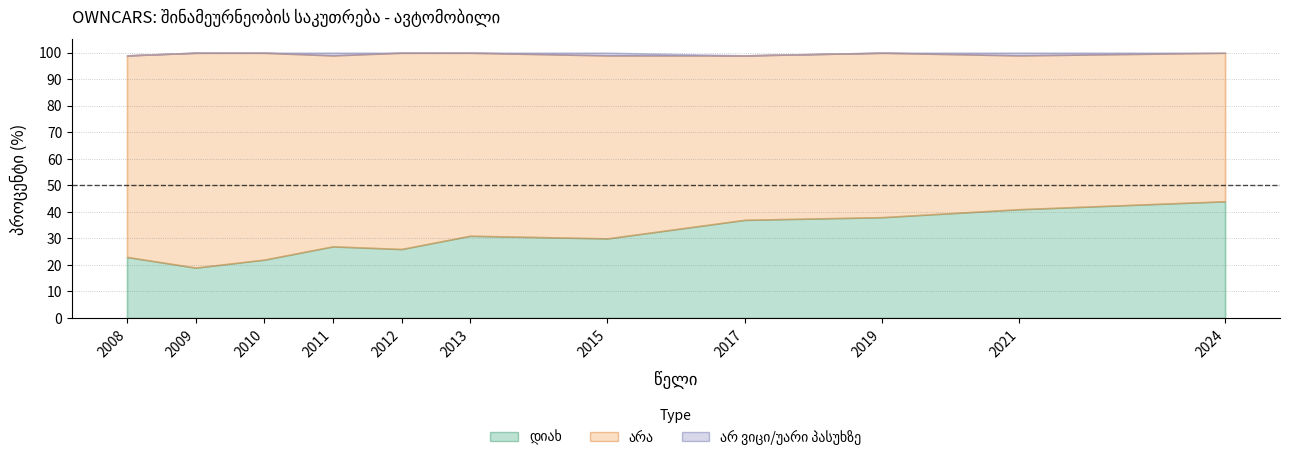

The value of არ ვიცი/უარი პასუხზე at 2017 is 1. True or false?

False